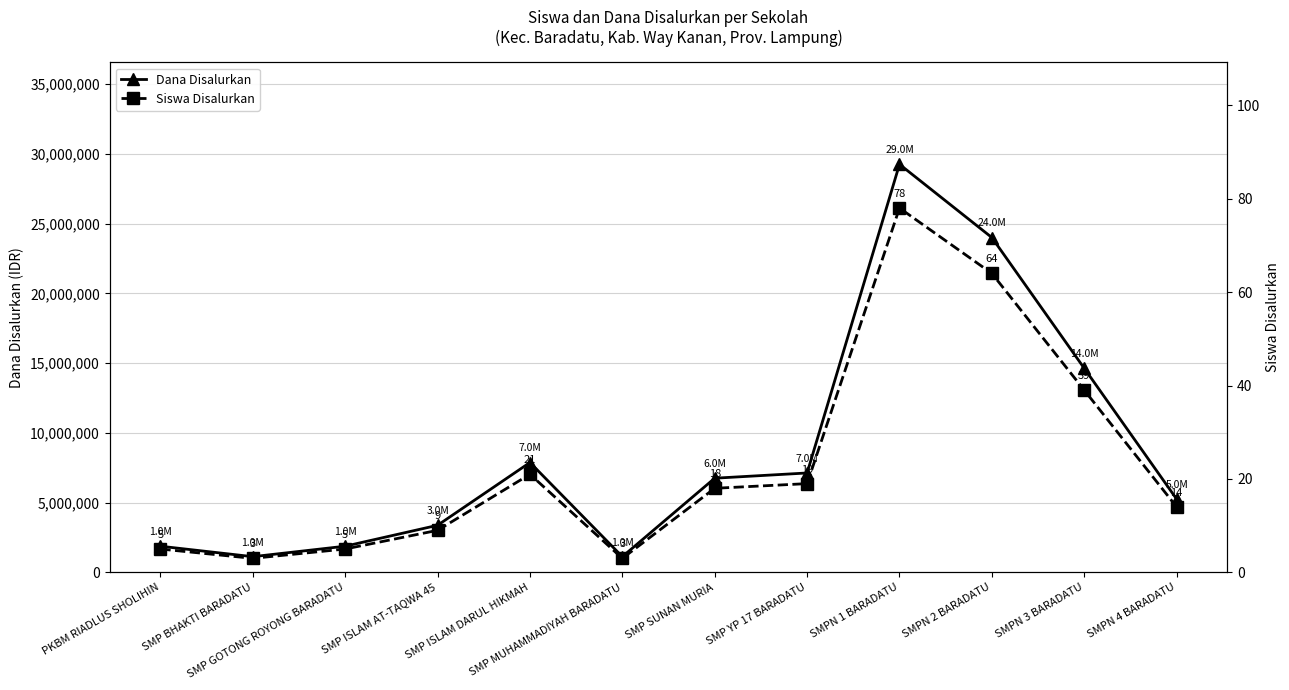

What is the label of the 6th point from the left?

SMP MUHAMMADIYAH BARADATU